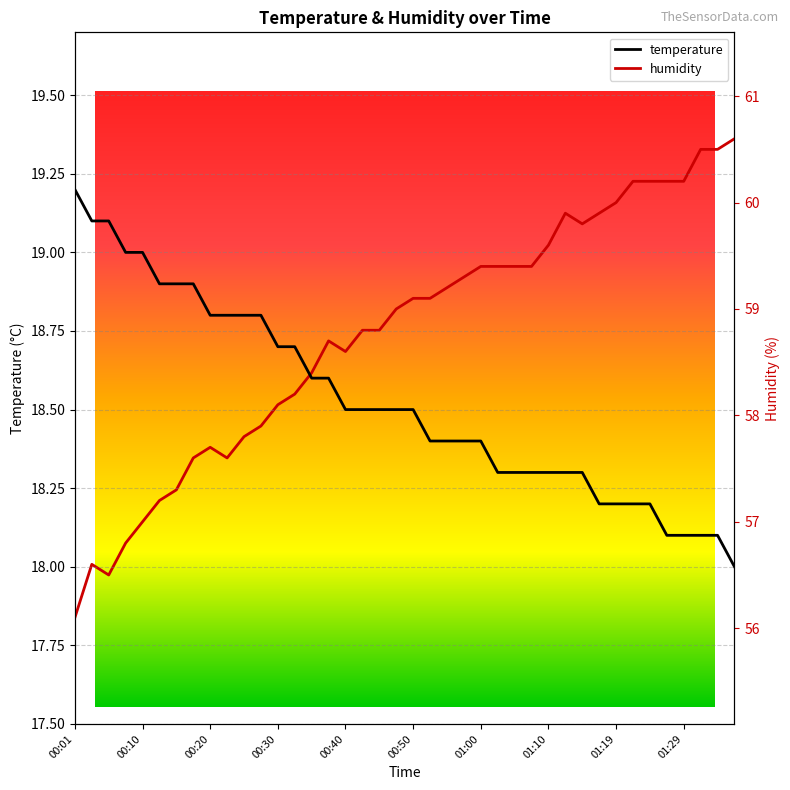

What is the difference between the maximum and minimum values in the humidity series?

4.5